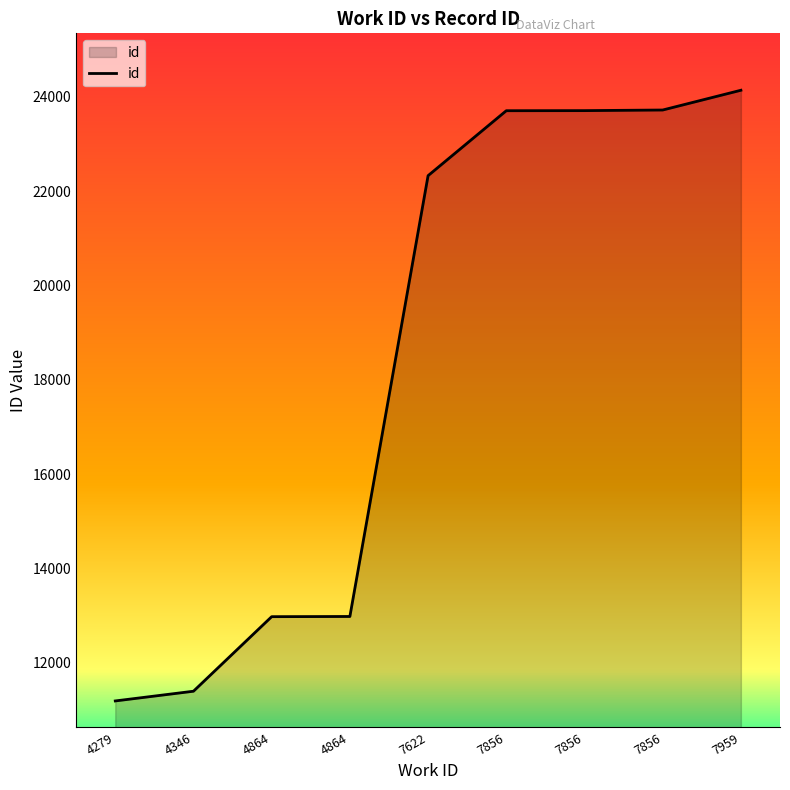

Between 7622 and 7959, which is larger?

7959